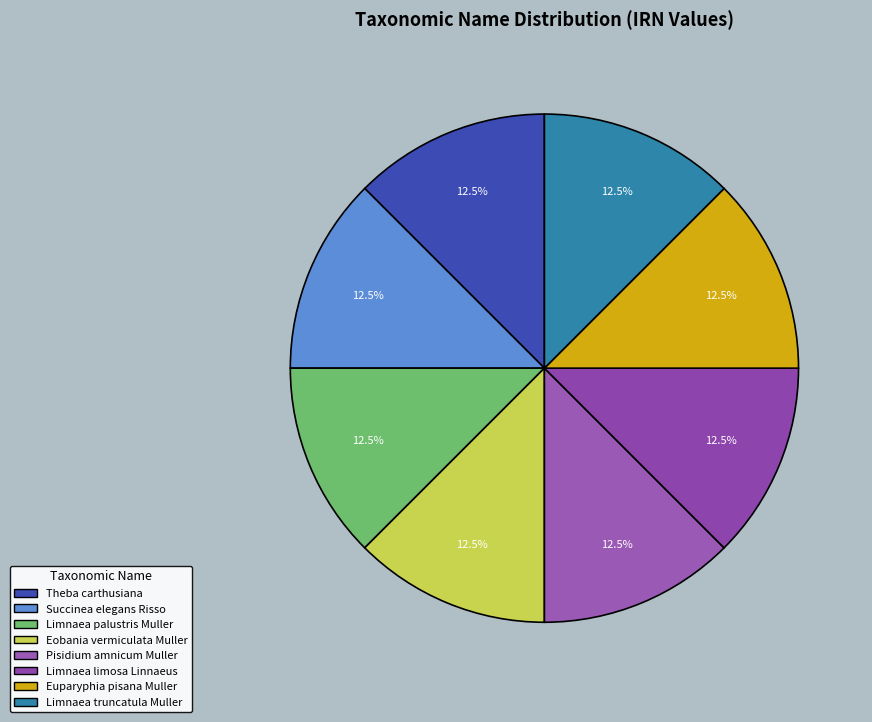

How many slices are in this pie chart?

8